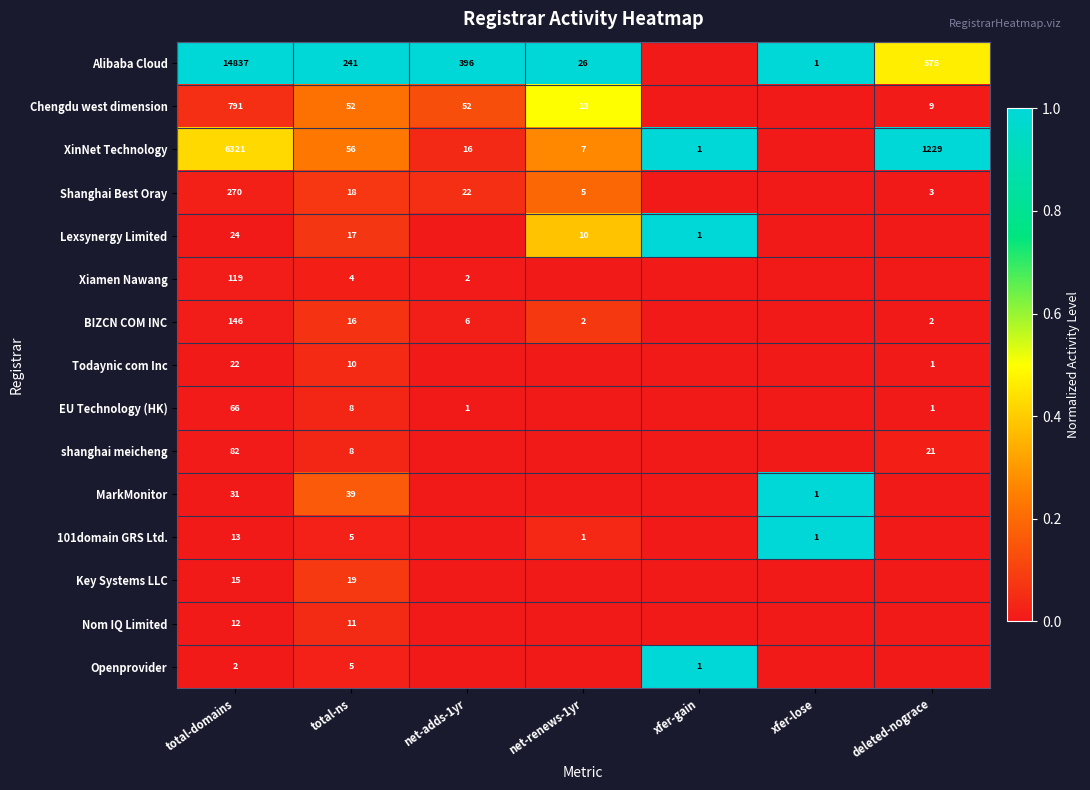

What is the difference between the highest and lowest values at total-ns?

237